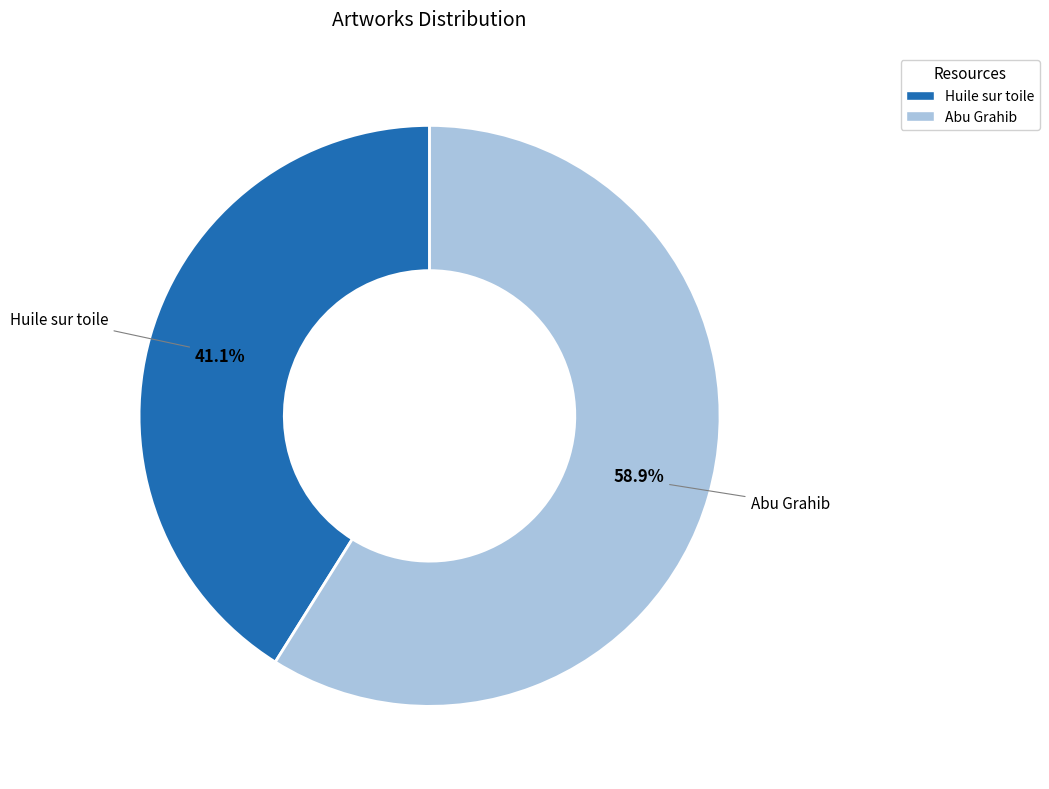

Which has a higher value, Huile sur toile or Abu Grahib?

Abu Grahib